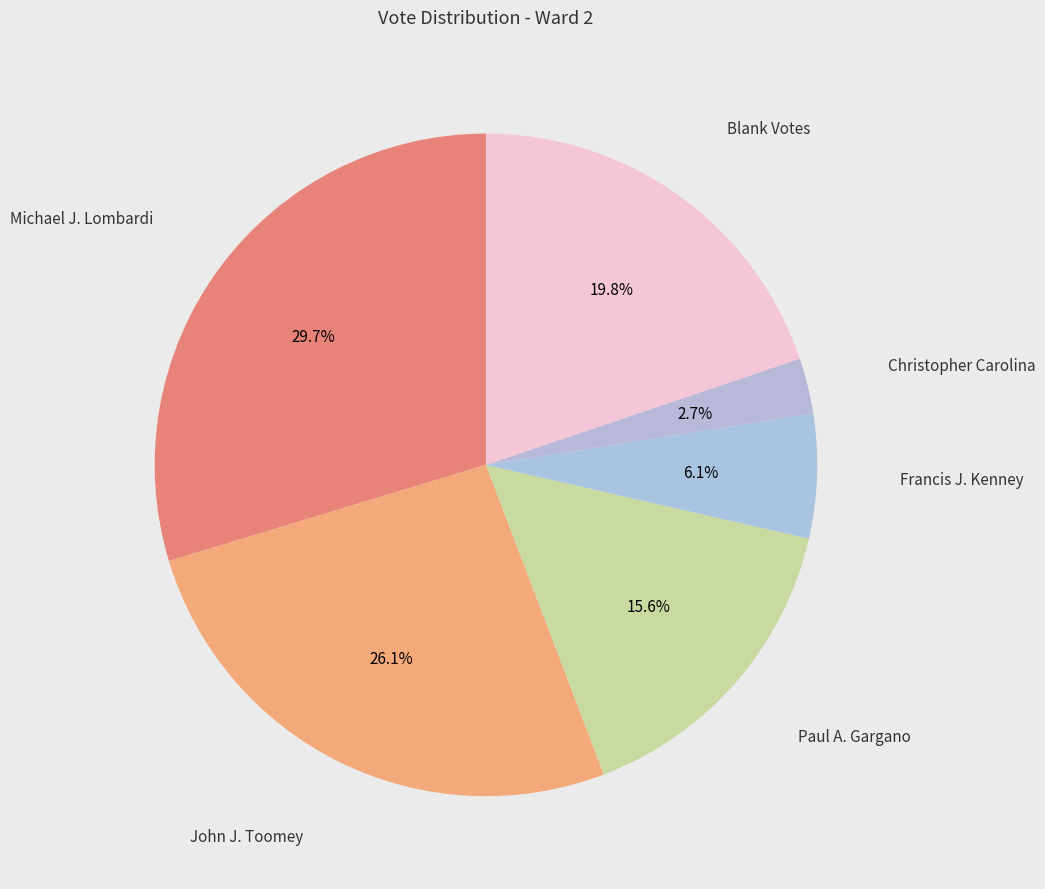

How many segments does this pie chart have?

6